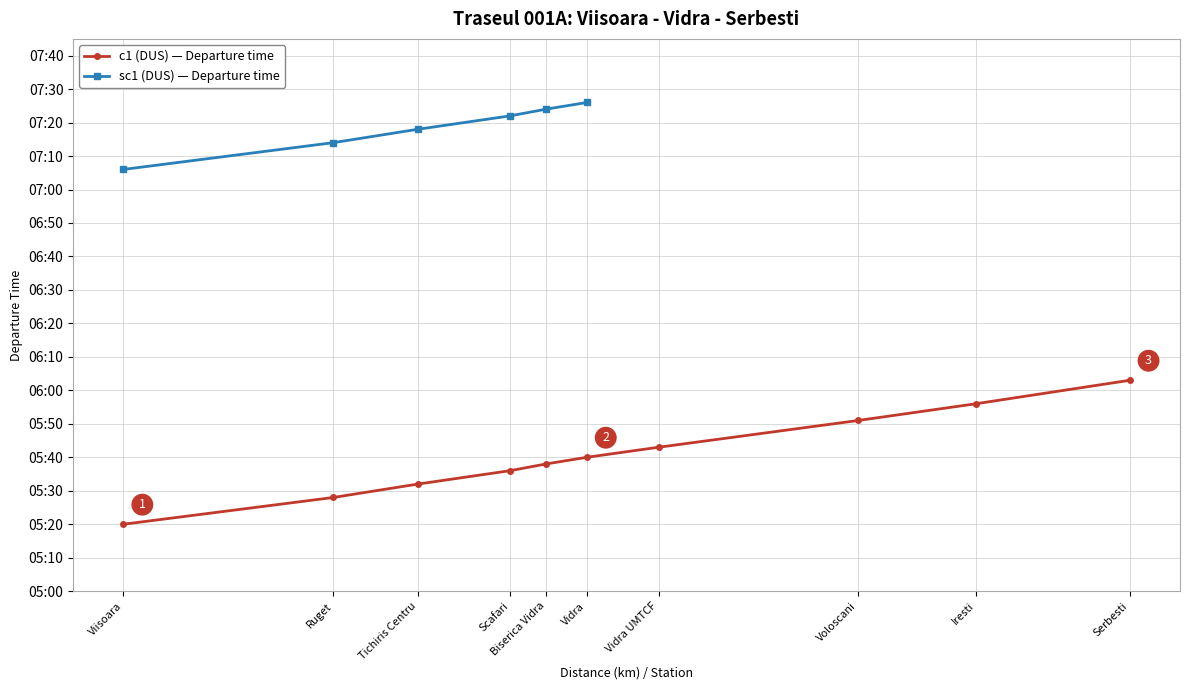

How many categories are shown in the chart?

10